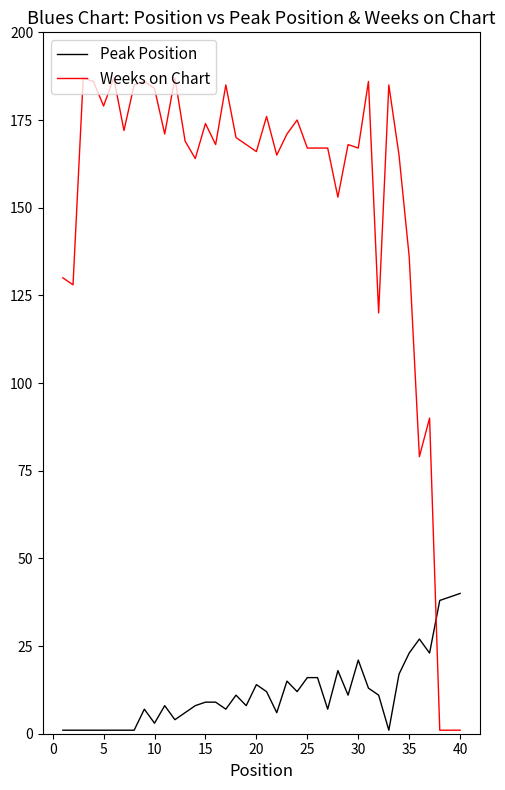

What is the average value of the Peak Position series?

12